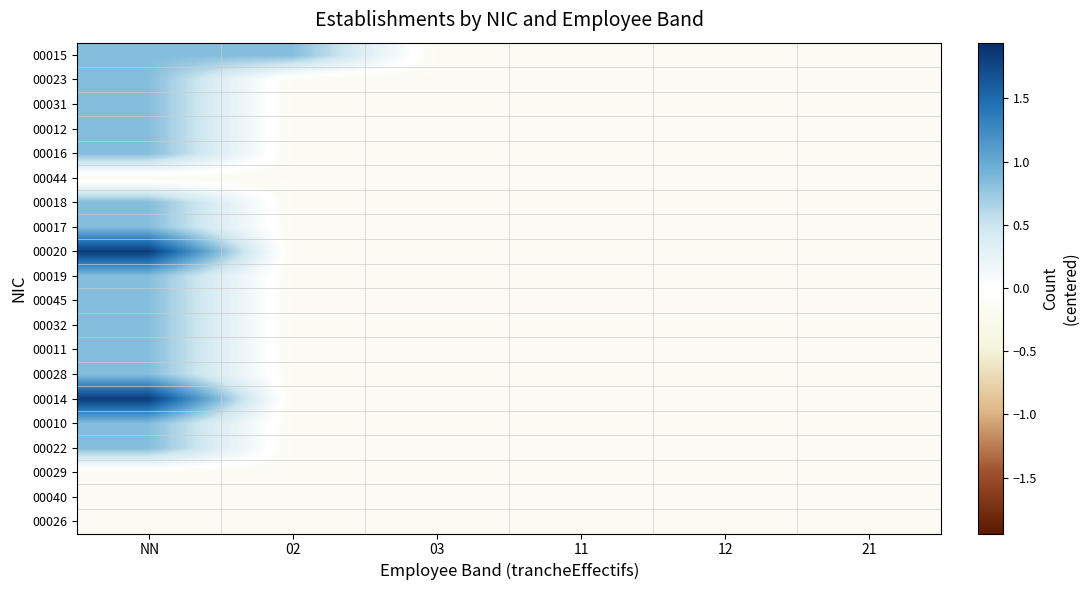

Reading left to right, extract all data points from this chart.

00015: NN=0.8	02=0.8	03=-0.2	11=-0.2	12=-0.2	21=-0.2
00023: NN=0.8	02=-0.2	03=-0.2	11=-0.2	12=-0.2	21=-0.2
00031: NN=0.8	02=-0.2	03=-0.2	11=-0.2	12=-0.2	21=-0.2
00012: NN=0.8	02=-0.2	03=-0.2	11=-0.2	12=-0.2	21=-0.2
00016: NN=0.8	02=-0.2	03=-0.2	11=-0.2	12=-0.2	21=-0.2
00044: NN=-0.2	02=-0.2	03=-0.2	11=-0.2	12=-0.2	21=-0.2
00018: NN=0.8	02=-0.2	03=-0.2	11=-0.2	12=-0.2	21=-0.2
00017: NN=0.8	02=-0.2	03=-0.2	11=-0.2	12=-0.2	21=-0.2
00020: NN=1.8	02=-0.2	03=-0.2	11=-0.2	12=-0.2	21=-0.2
00019: NN=0.8	02=-0.2	03=-0.2	11=-0.2	12=-0.2	21=-0.2
00045: NN=0.8	02=-0.2	03=-0.2	11=-0.2	12=-0.2	21=-0.2
00032: NN=0.8	02=-0.2	03=-0.2	11=-0.2	12=-0.2	21=-0.2
00011: NN=0.8	02=-0.2	03=-0.2	11=-0.2	12=-0.2	21=-0.2
00028: NN=0.8	02=-0.2	03=-0.2	11=-0.2	12=-0.2	21=-0.2
00014: NN=1.8	02=-0.2	03=-0.2	11=-0.2	12=-0.2	21=-0.2
00010: NN=0.8	02=-0.2	03=-0.2	11=-0.2	12=-0.2	21=-0.2
00022: NN=0.8	02=-0.2	03=-0.2	11=-0.2	12=-0.2	21=-0.2
00029: NN=-0.2	02=-0.2	03=-0.2	11=-0.2	12=-0.2	21=-0.2
00040: NN=-0.2	02=-0.2	03=-0.2	11=-0.2	12=-0.2	21=-0.2
00026: NN=-0.2	02=-0.2	03=-0.2	11=-0.2	12=-0.2	21=-0.2